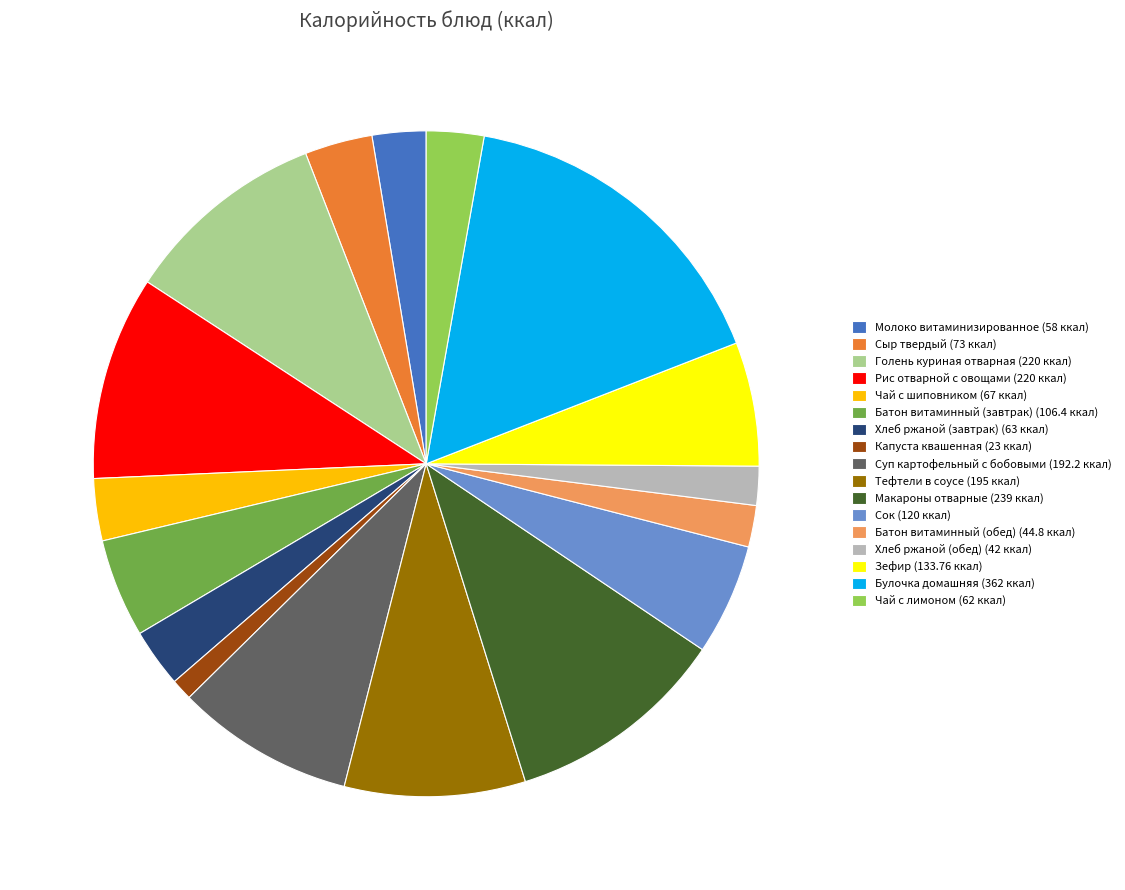

The Макароны отварные slice represents 23% of the pie. True or false?

False